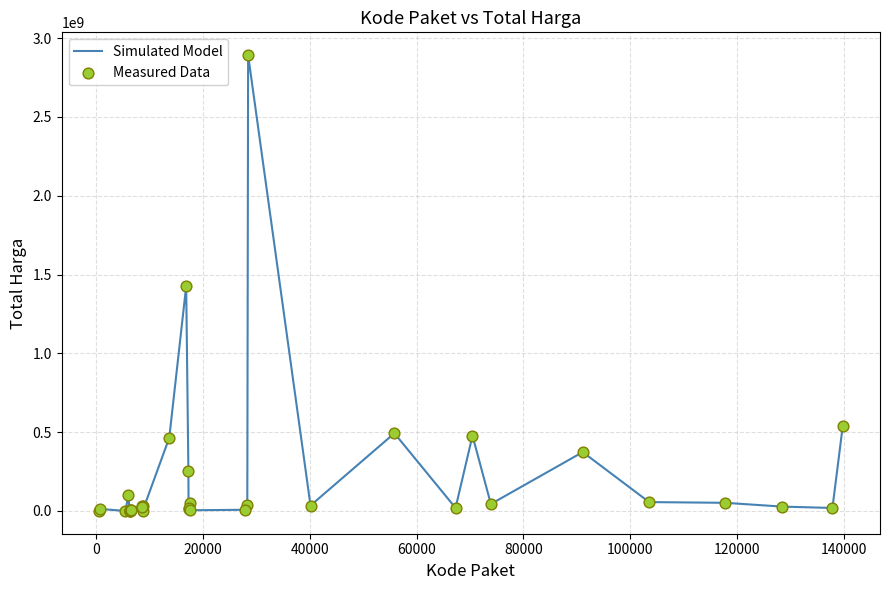

What is the maximum value shown in the chart?

2892122000